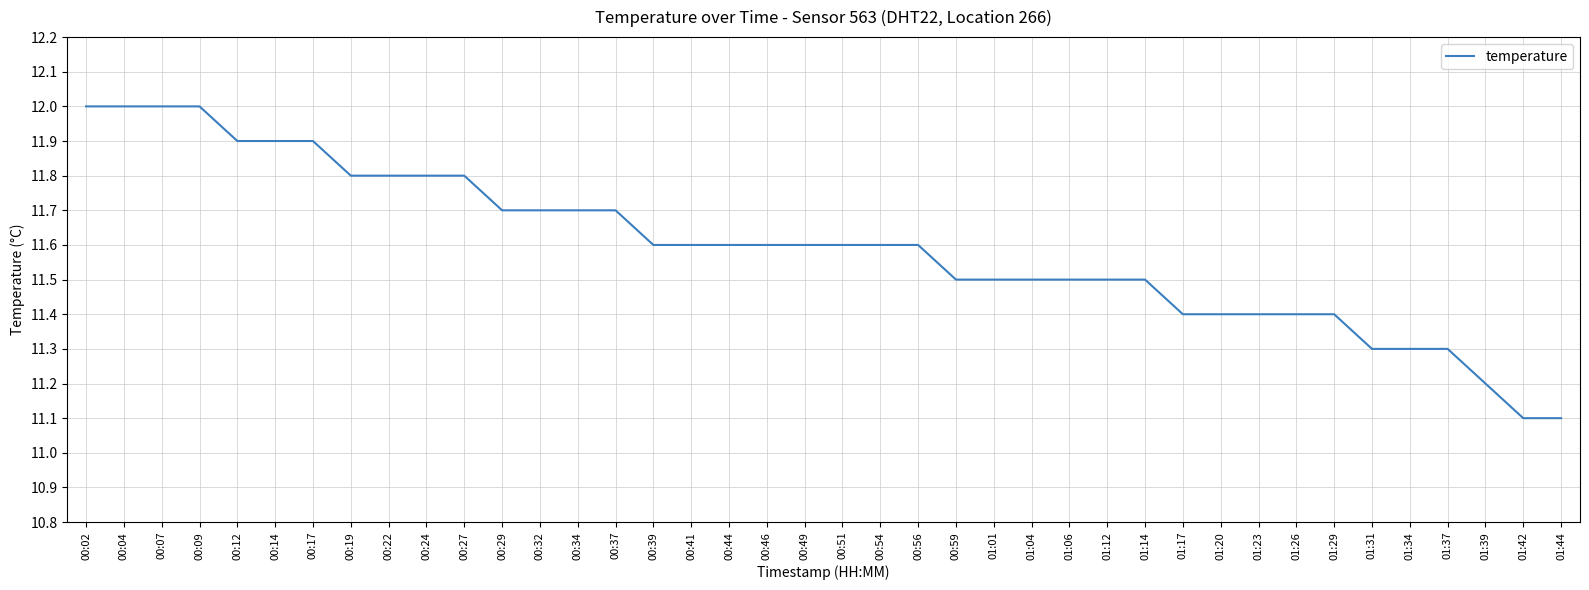

What is the maximum value shown in the chart?

12.0